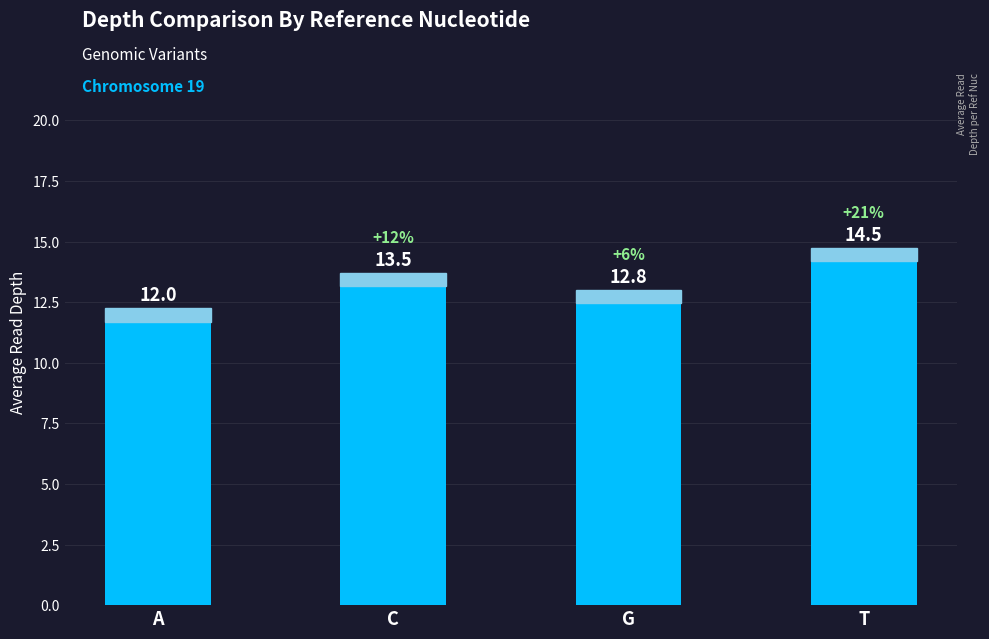

Count the values in the range 12 to 14.

3